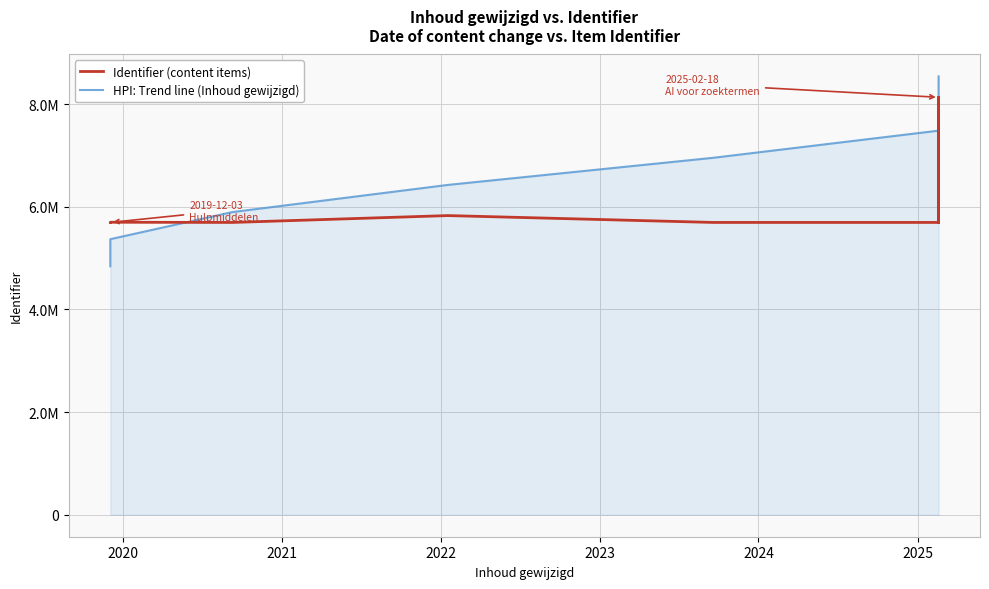

What is the value of the HPI: Trend line (Inhoud gewijzigd) point at the 1st from the left?

4839885.5